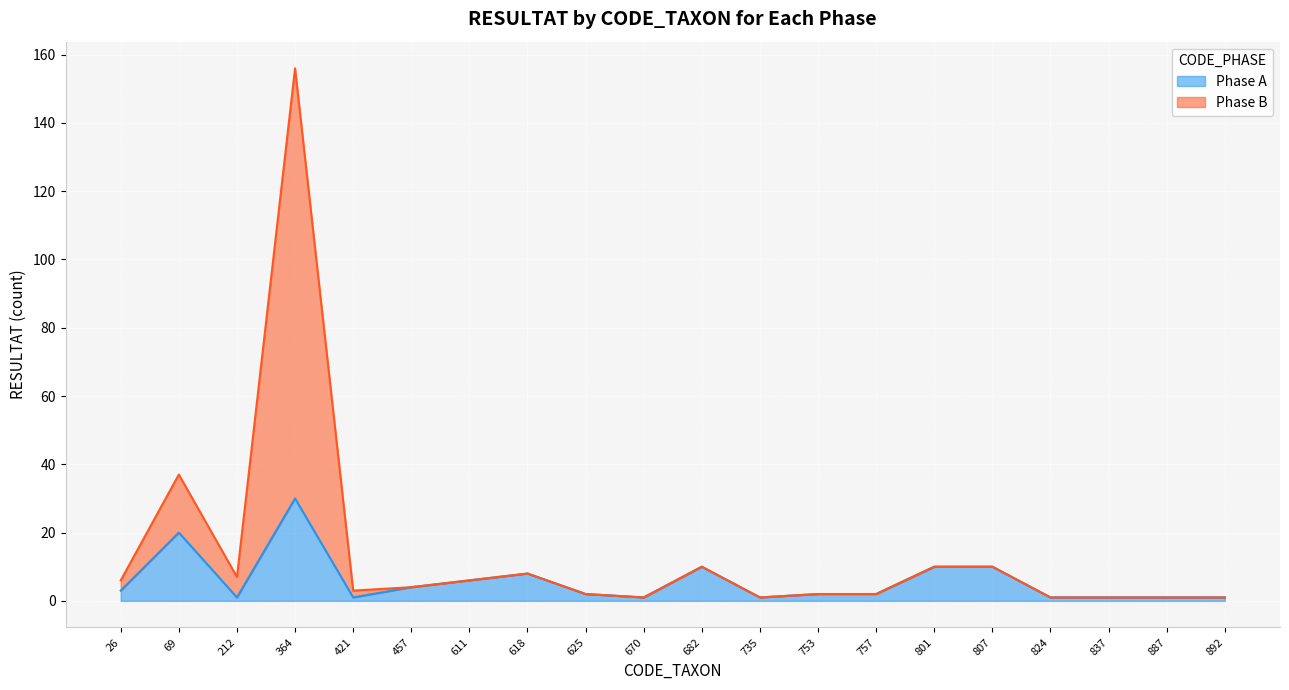

Reading right to left, what are all the values shown in this chart?

Phase A: 1	1	1	1	10	10	2	2	1	10	1	2	8	6	4	1	30	1	20	3
Phase B: 1	1	1	1	10	10	2	2	1	10	1	2	8	6	4	3	156	7	37	6